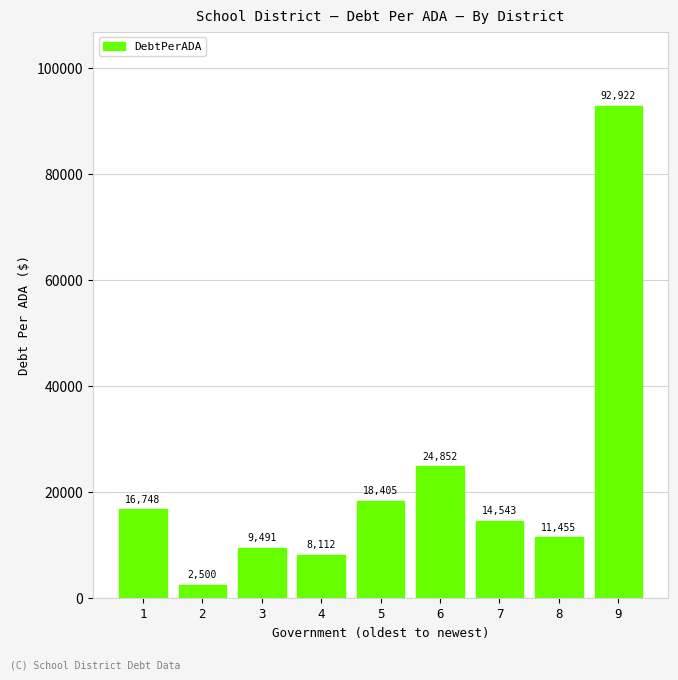

What is the value of the 4th bar from the left?

8111.9